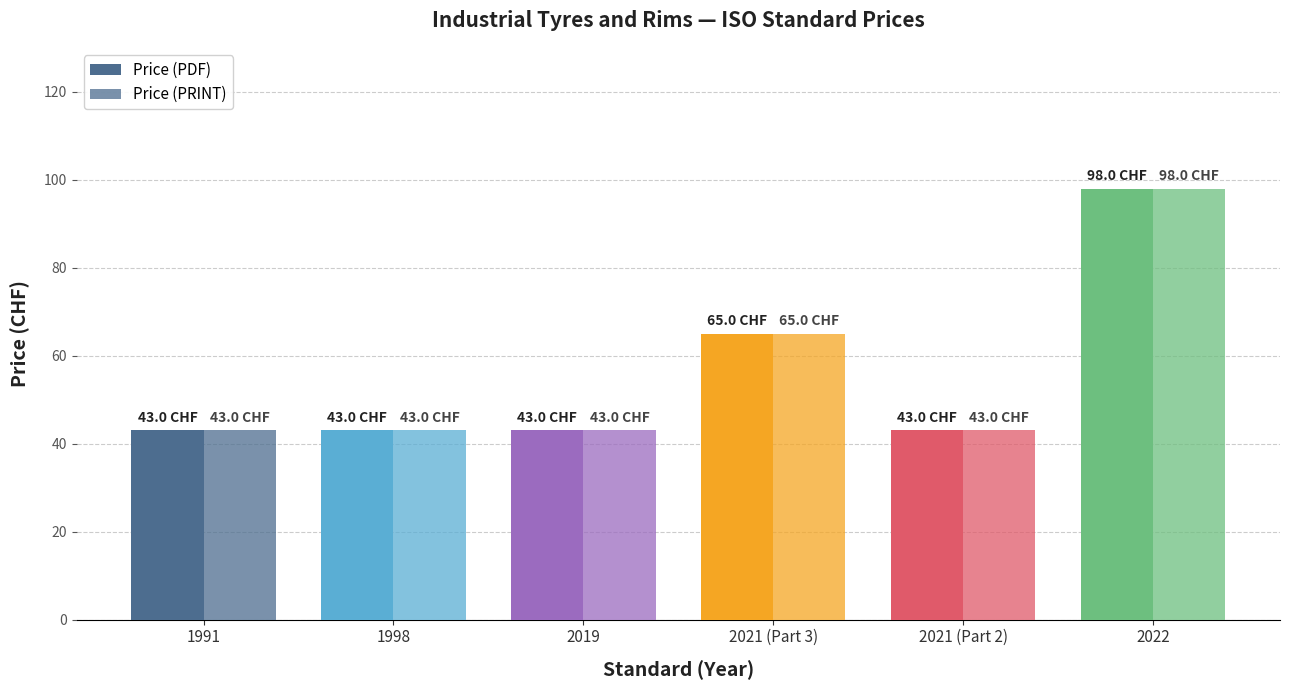

What is the average value of the Price (PRINT) series?

56